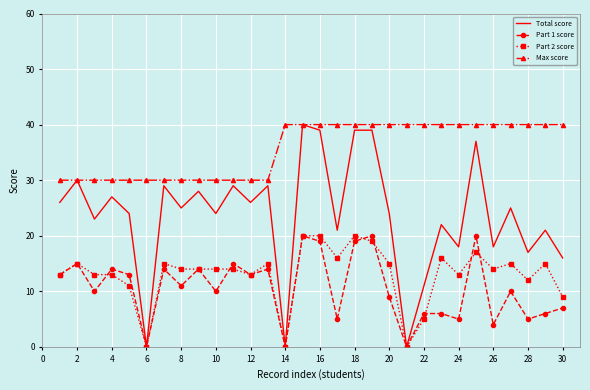

What are all the series names shown in the legend?

Total score, Part 1 score, Part 2 score, Max score